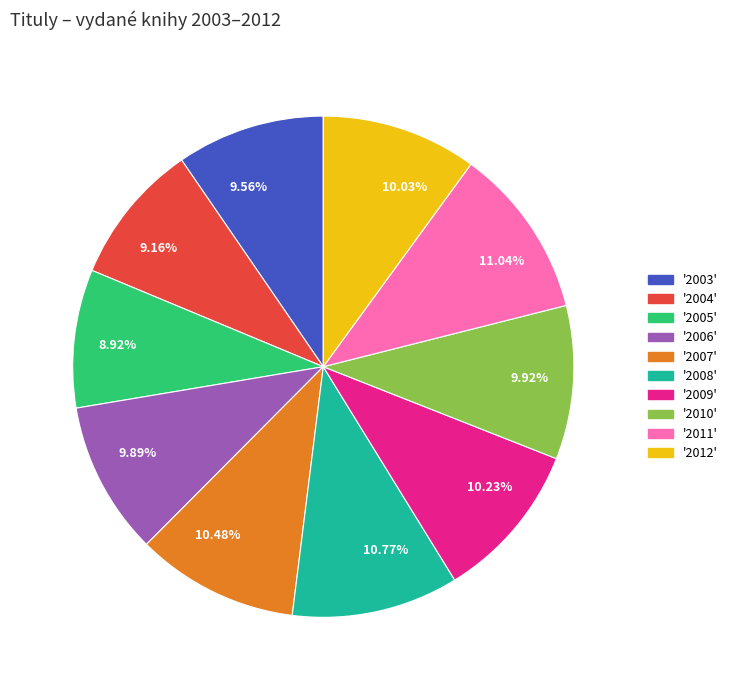

Which has a higher value, 10.03% or 11.04%?

11.04%